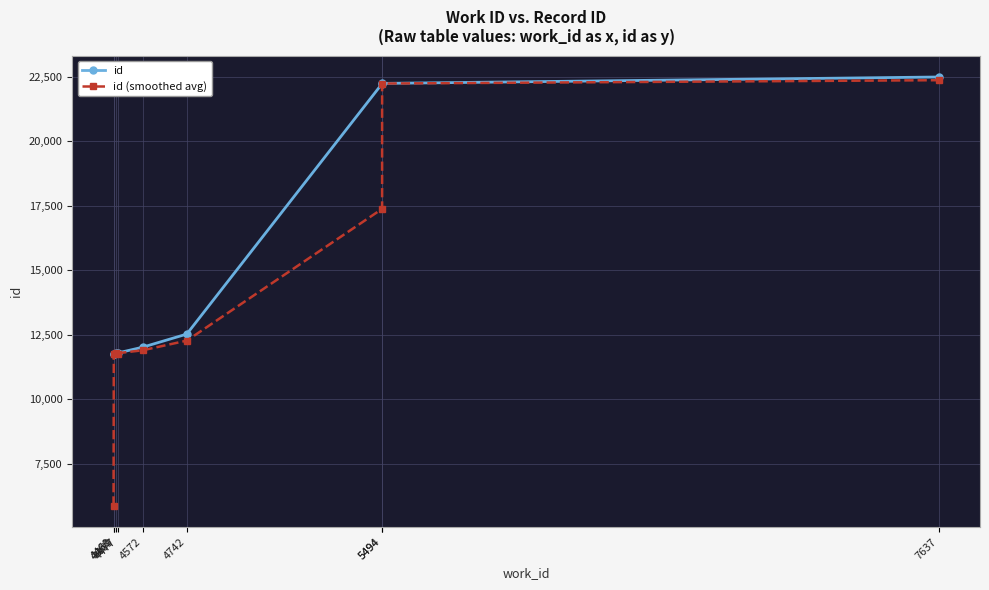

What is the difference between the second highest and minimum values in the id series?

10503.0